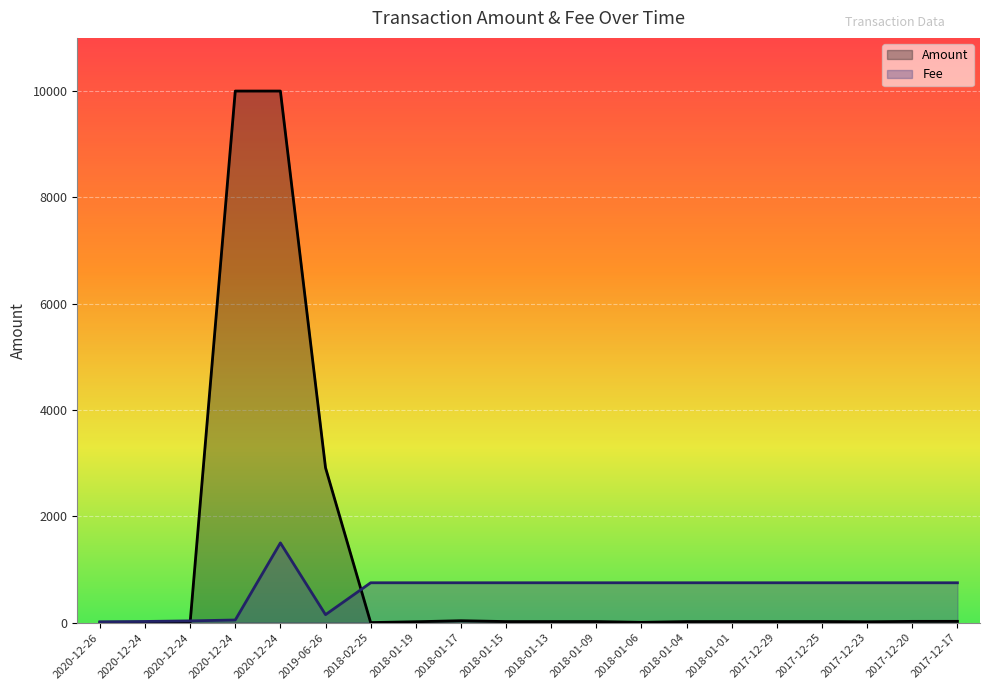

What is the maximum value for Amount?

10000.0